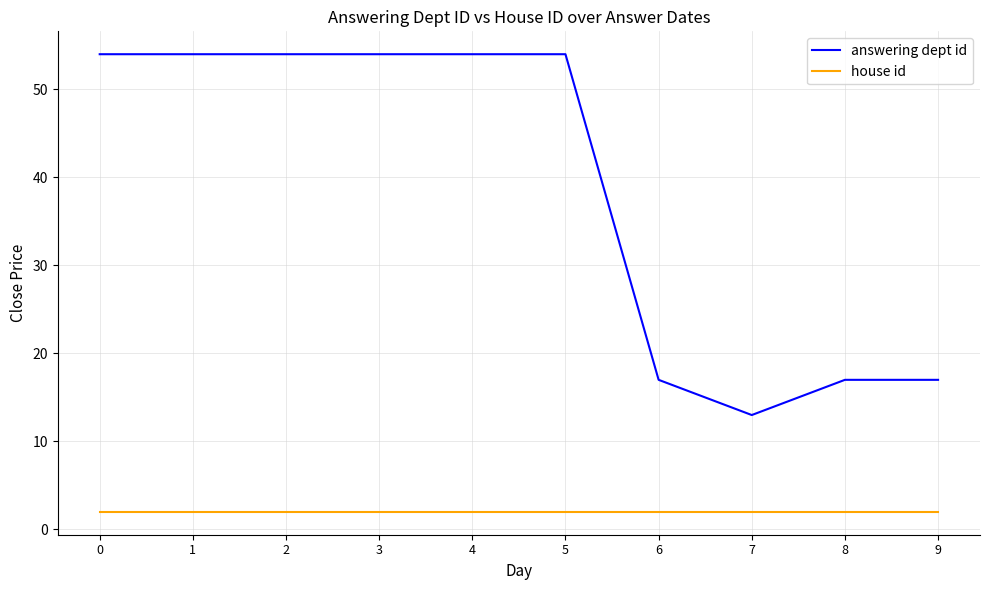

Which series changed the most between 7 and 8?

answering dept id